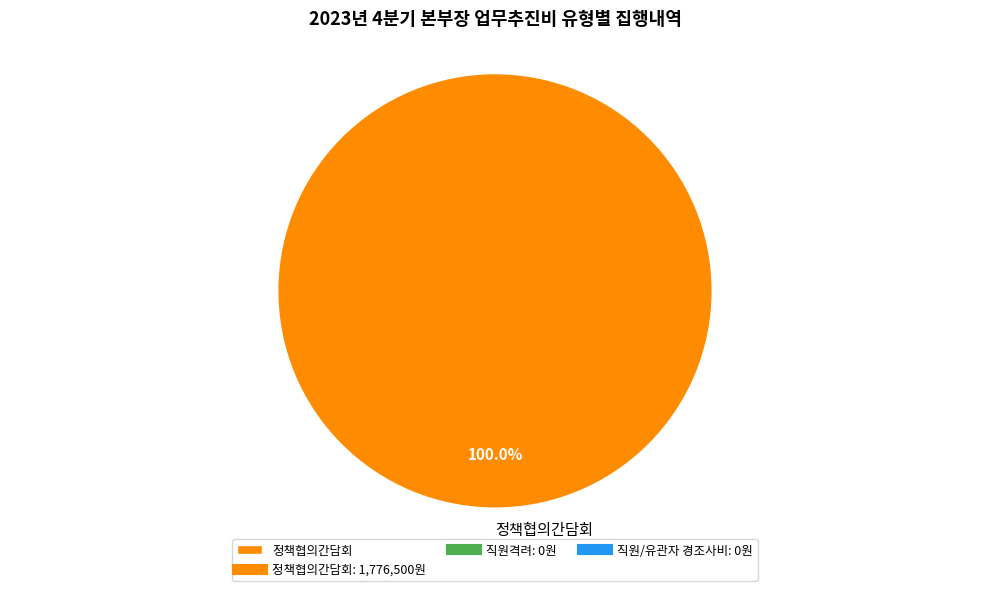

Does 정책협의간담회 represent more than half of the total?

Yes